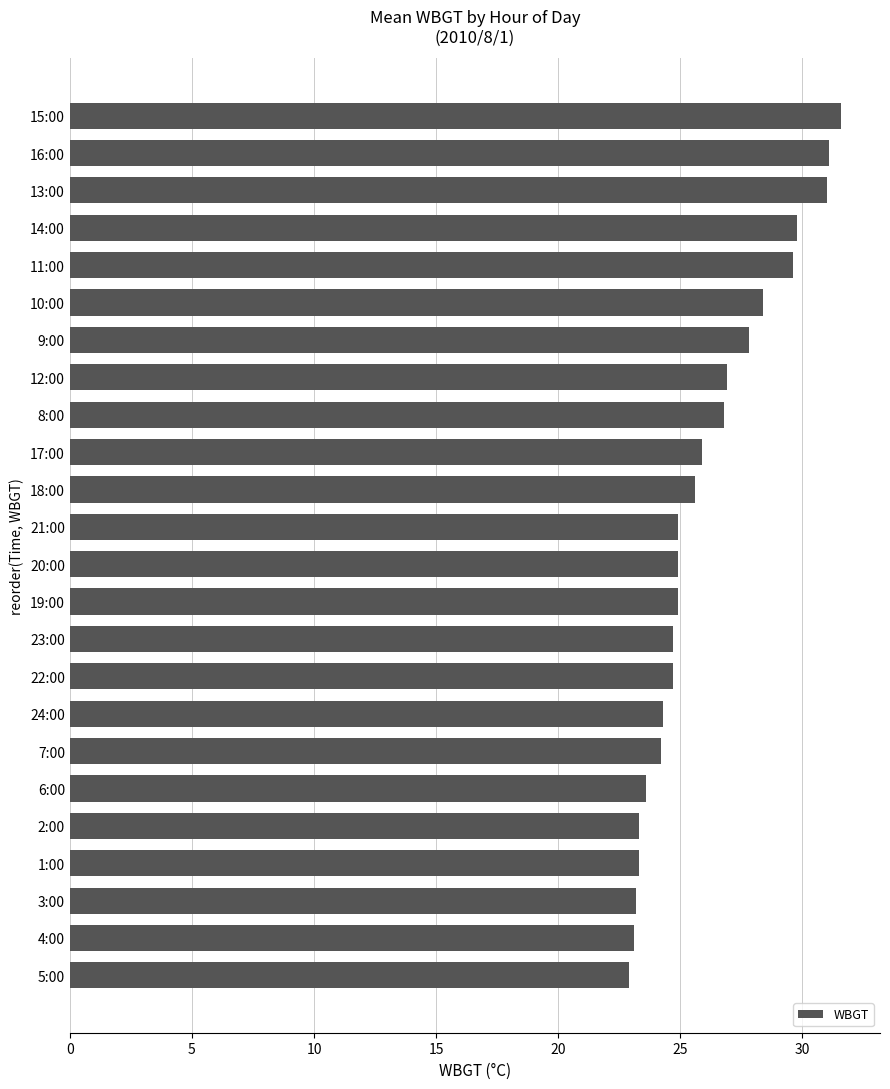

How many bars are there in total?

24